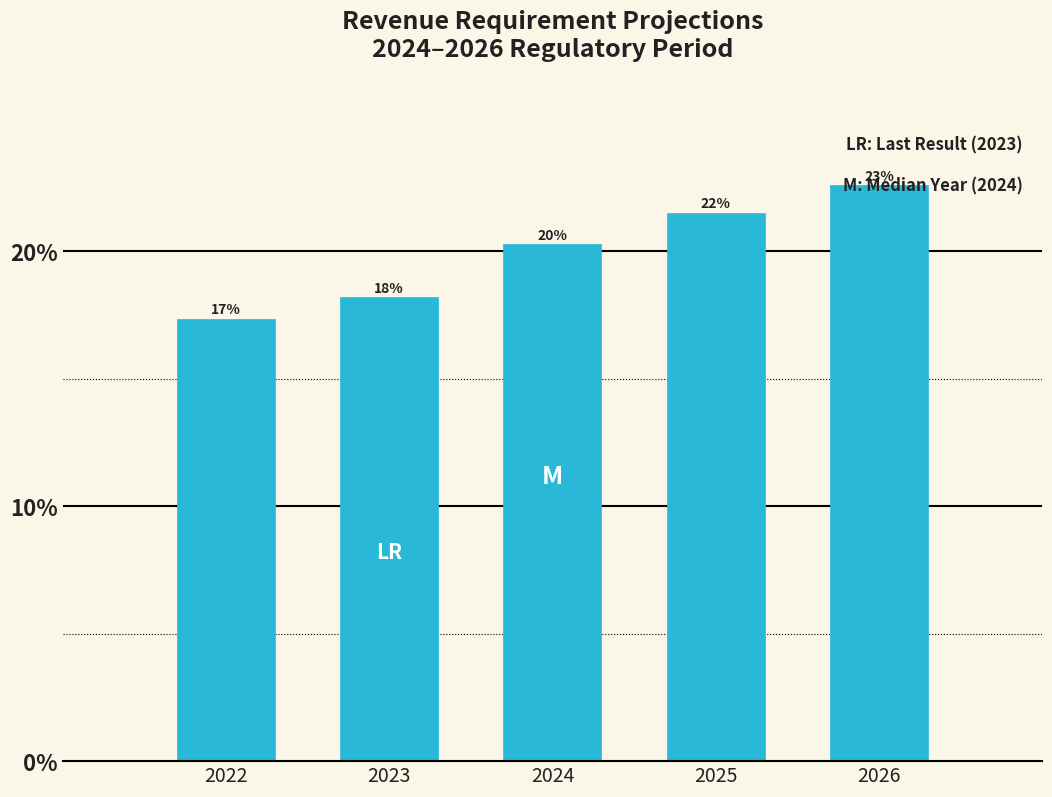

Does the chart contain any negative values?

No